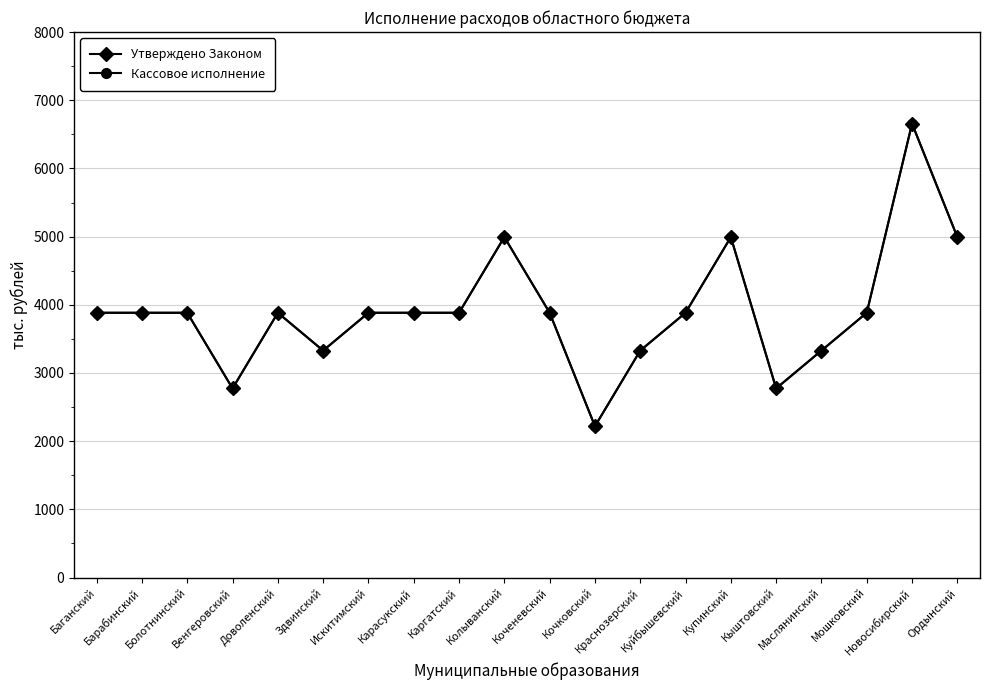

How many lines are shown in the chart?

2